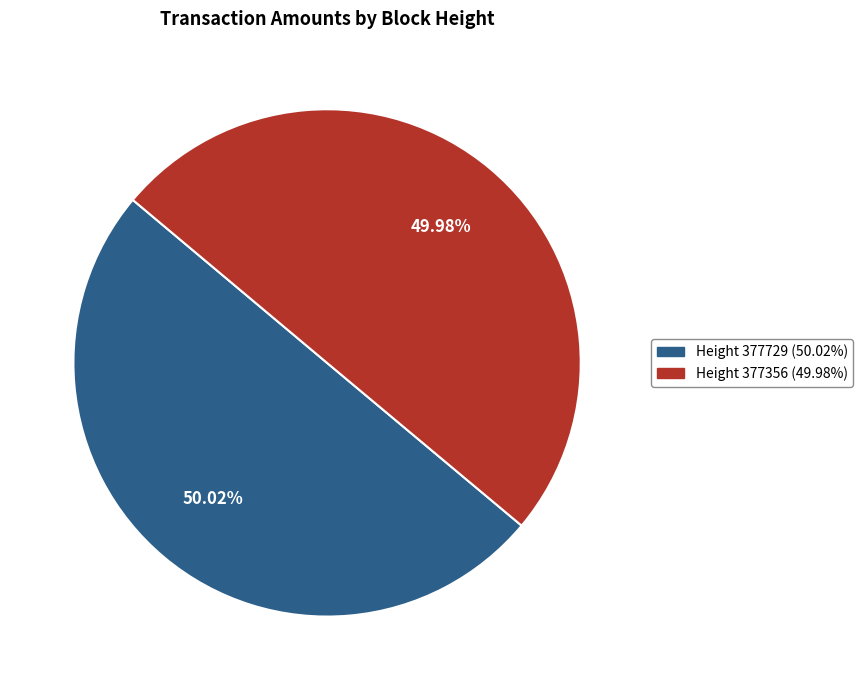

How many segments does this pie chart have?

2